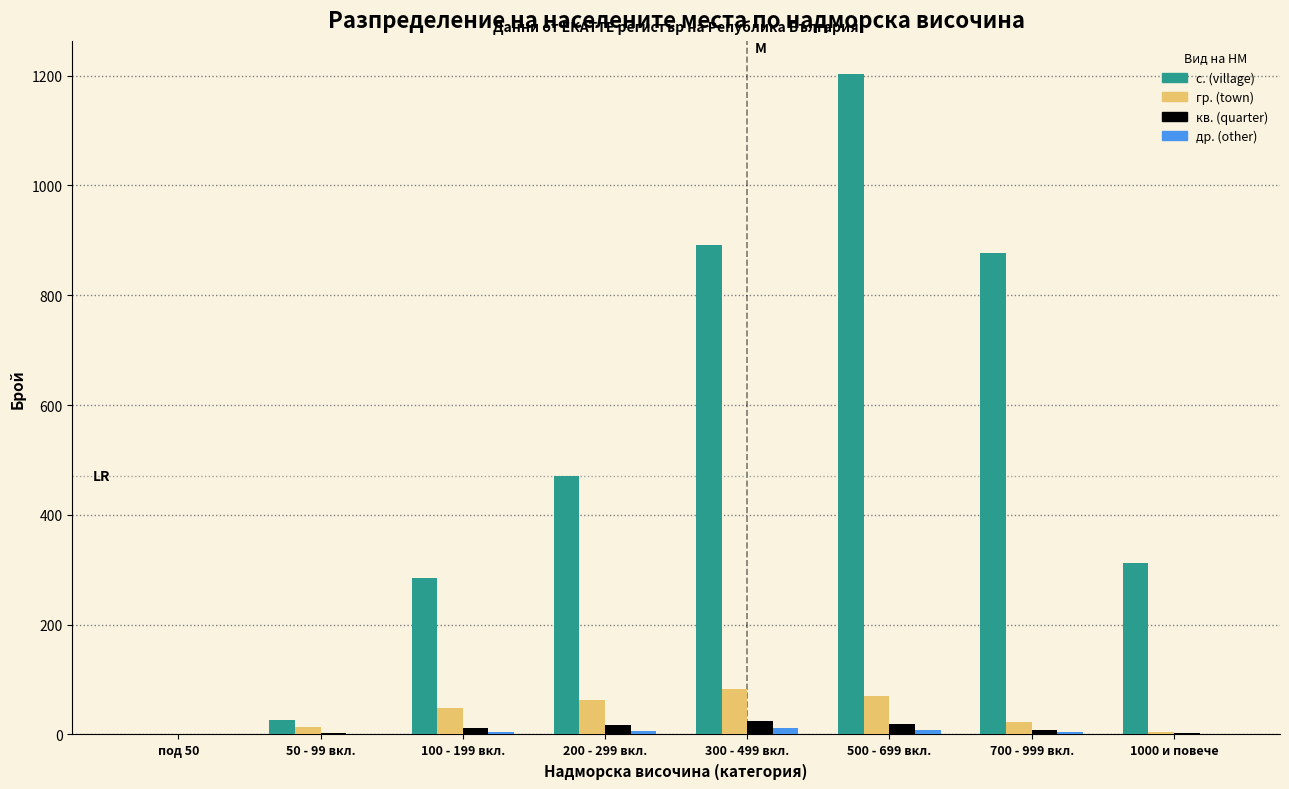

True or false: кв. (quarter) has a value of 3 at 50 - 99 вкл..

True